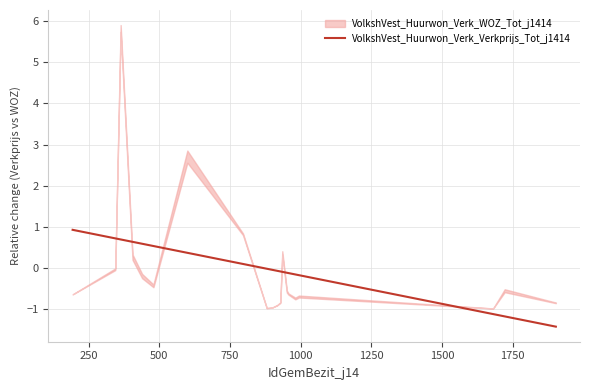

What is the lowest value of the VolkshVest_Huurwon_Verk_Verkprijs_Tot_j1414 series?

-1.4